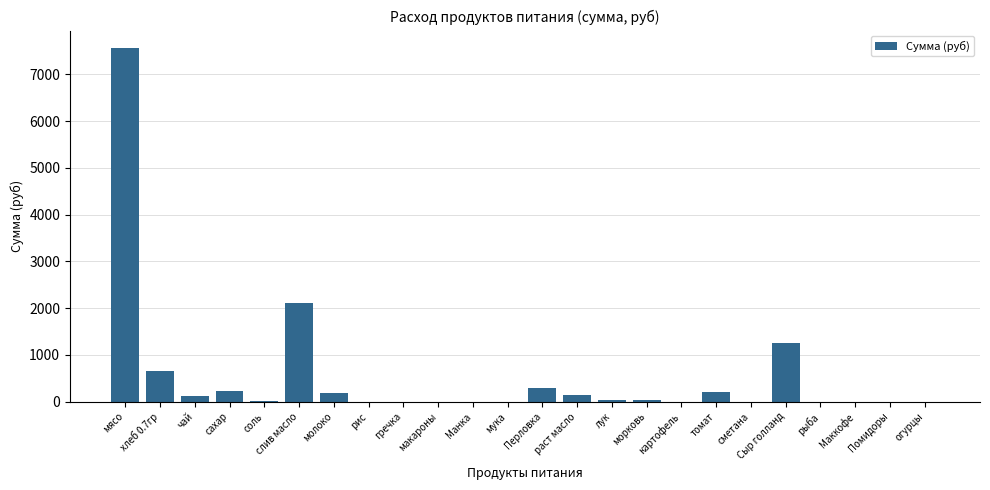

True or false: the data shows 2106.7 at слив масло.

True